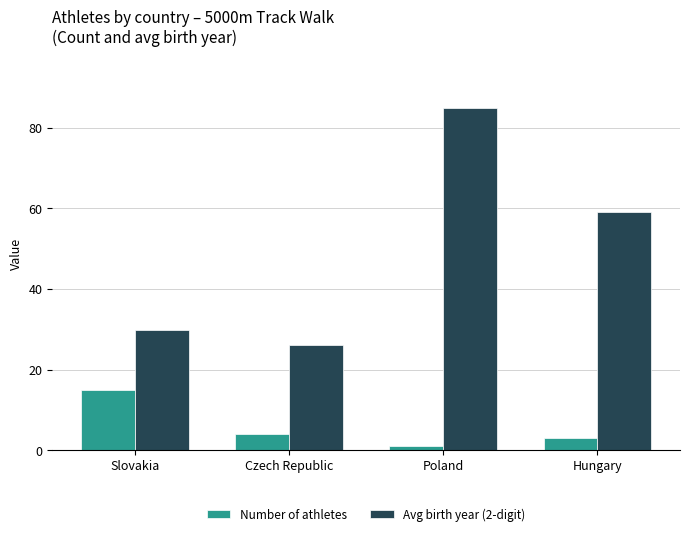

What is the label of the 3rd bar from the right?

Czech Republic